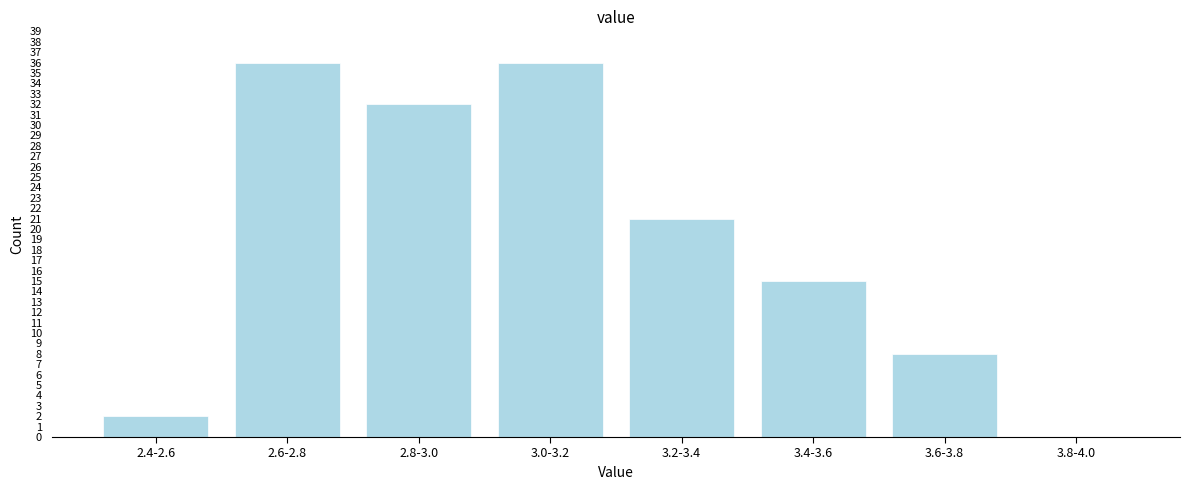

Reading left to right, transcribe all the data shown in this chart.

2.4-2.6=2	2.6-2.8=36	2.8-3.0=32	3.0-3.2=36	3.2-3.4=21	3.4-3.6=15	3.6-3.8=8	3.8-4.0=0